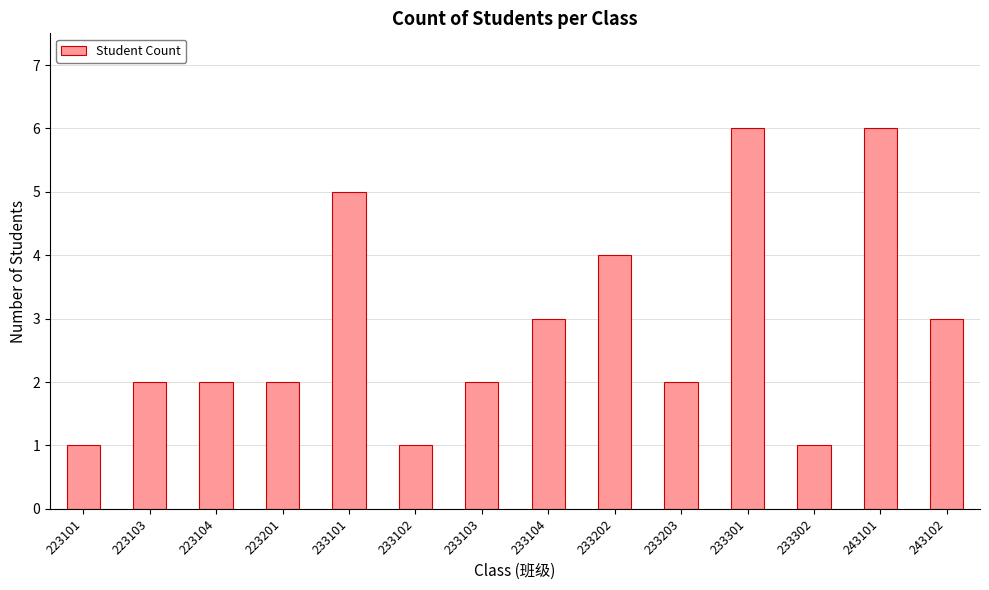

True or false: the data shows 3 at 233203.

False